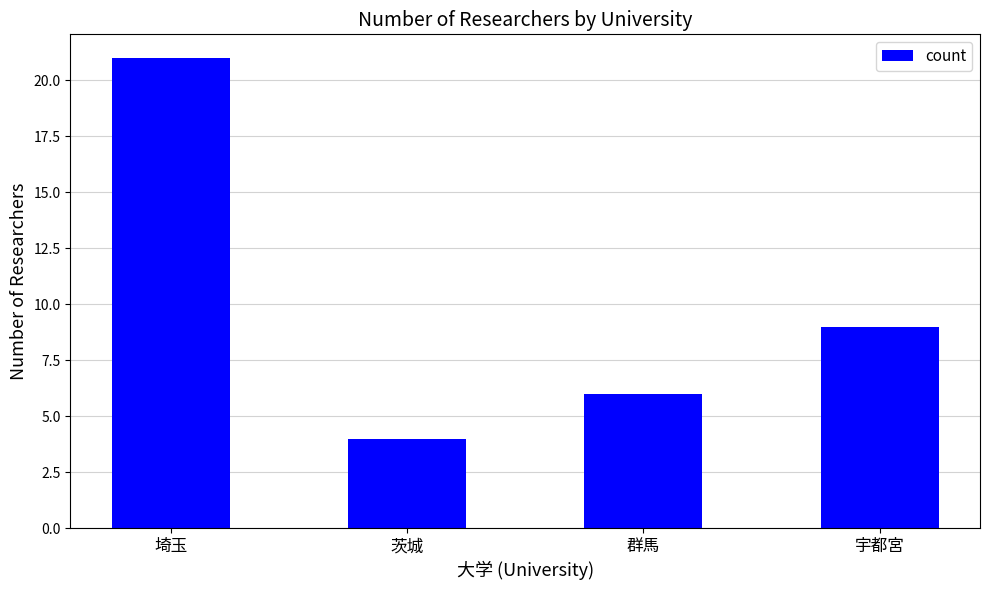

True or false: the data shows 2 at 茨城.

False